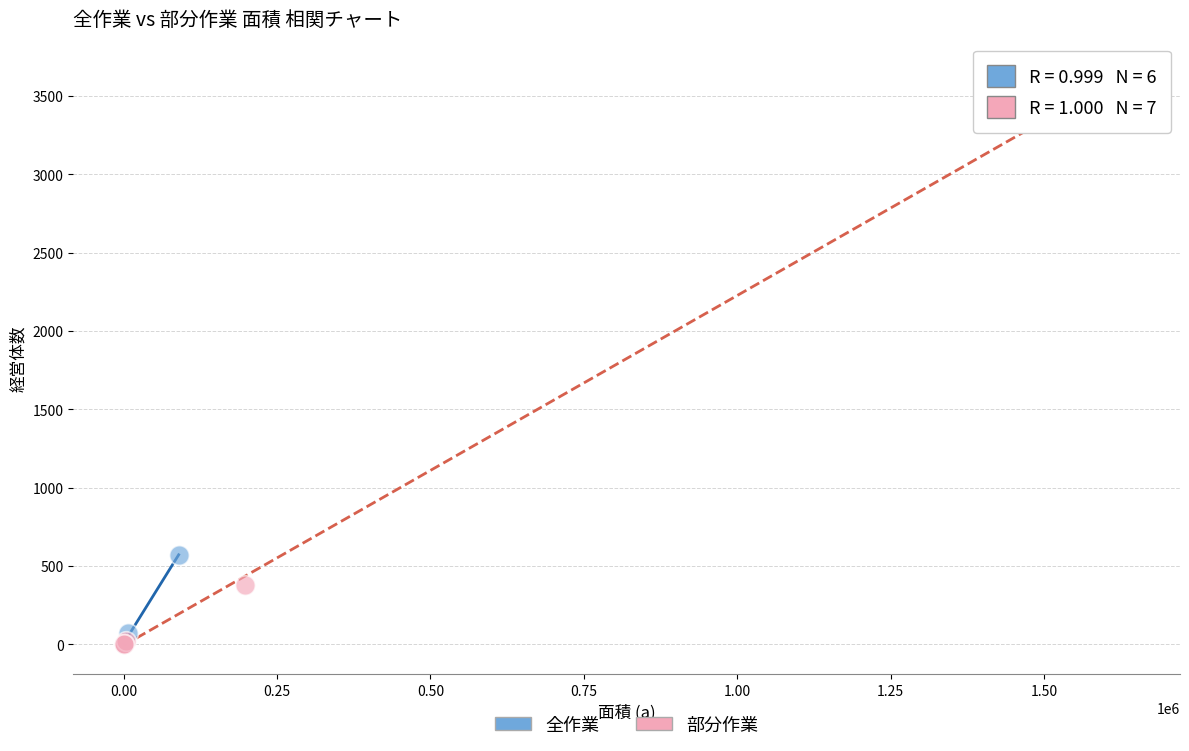

Which series has the largest Y range (max minus min)?

部分作業